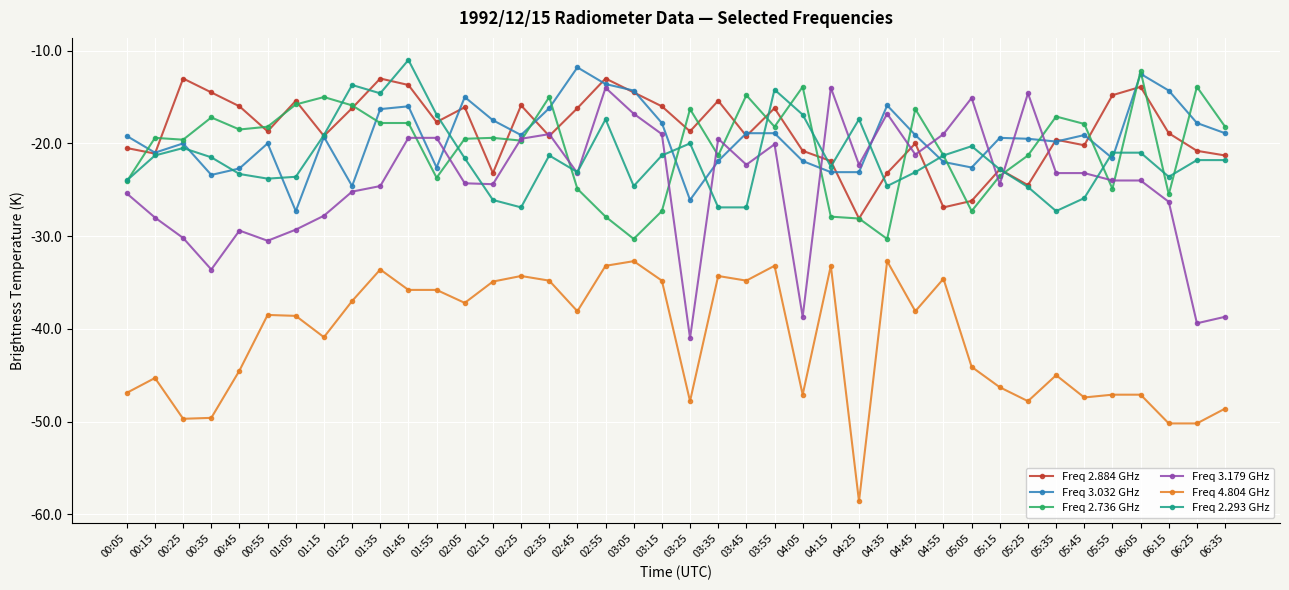

How many series are shown in this chart?

6